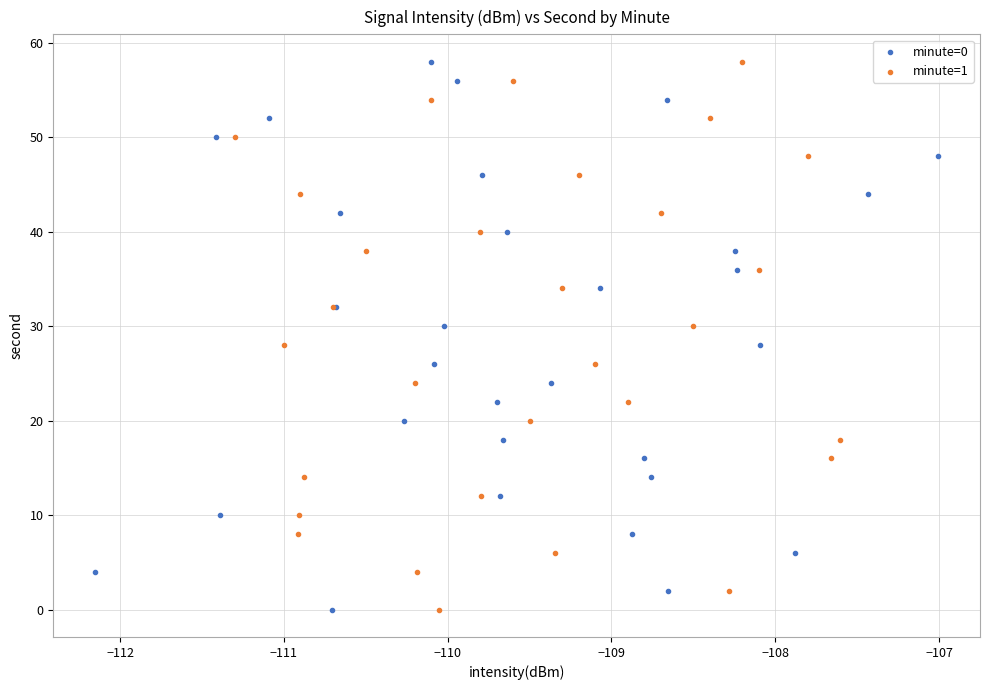

What are all the series names shown in the legend?

minute=0, minute=1